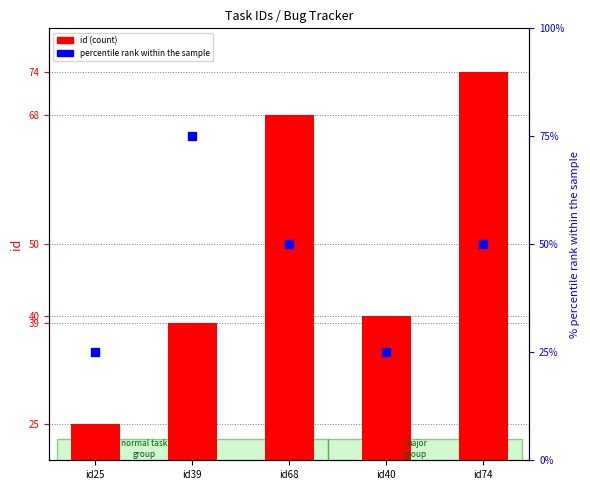

Which series reaches the minimum Y coordinate?

id